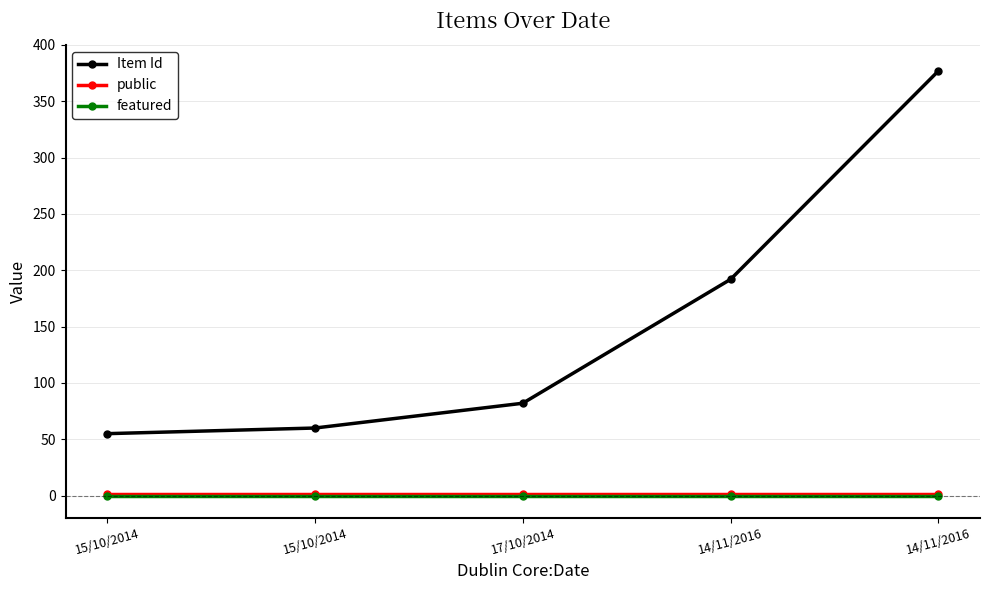

What is the minimum value for Item Id?

55